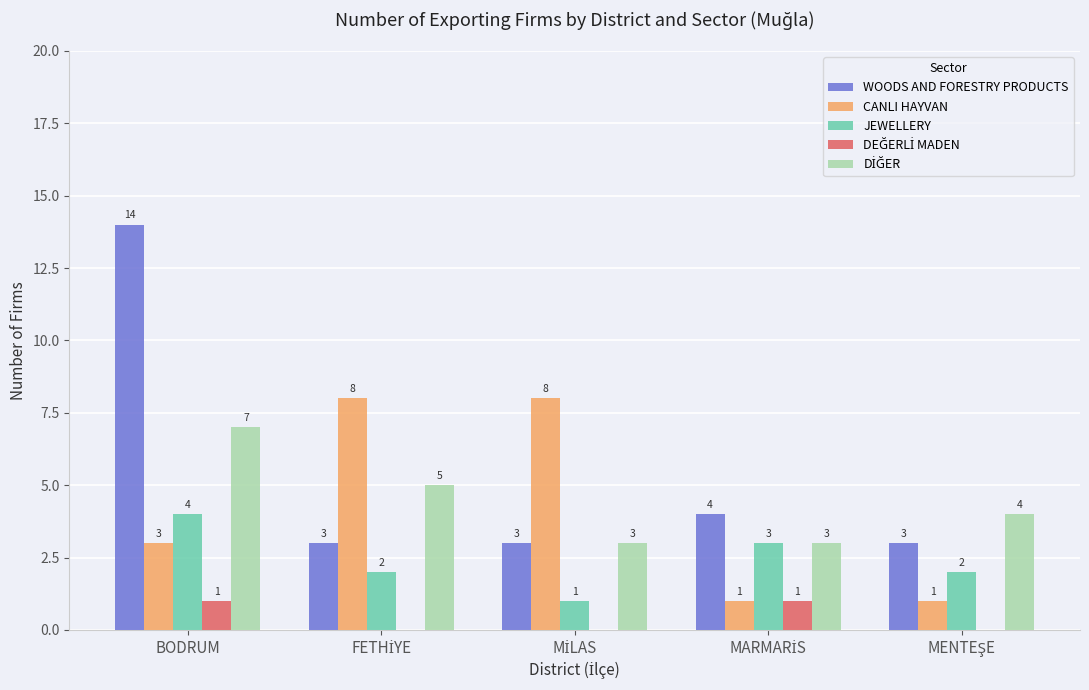

What is the sum of all WOODS AND FORESTRY PRODUCTS values?

27